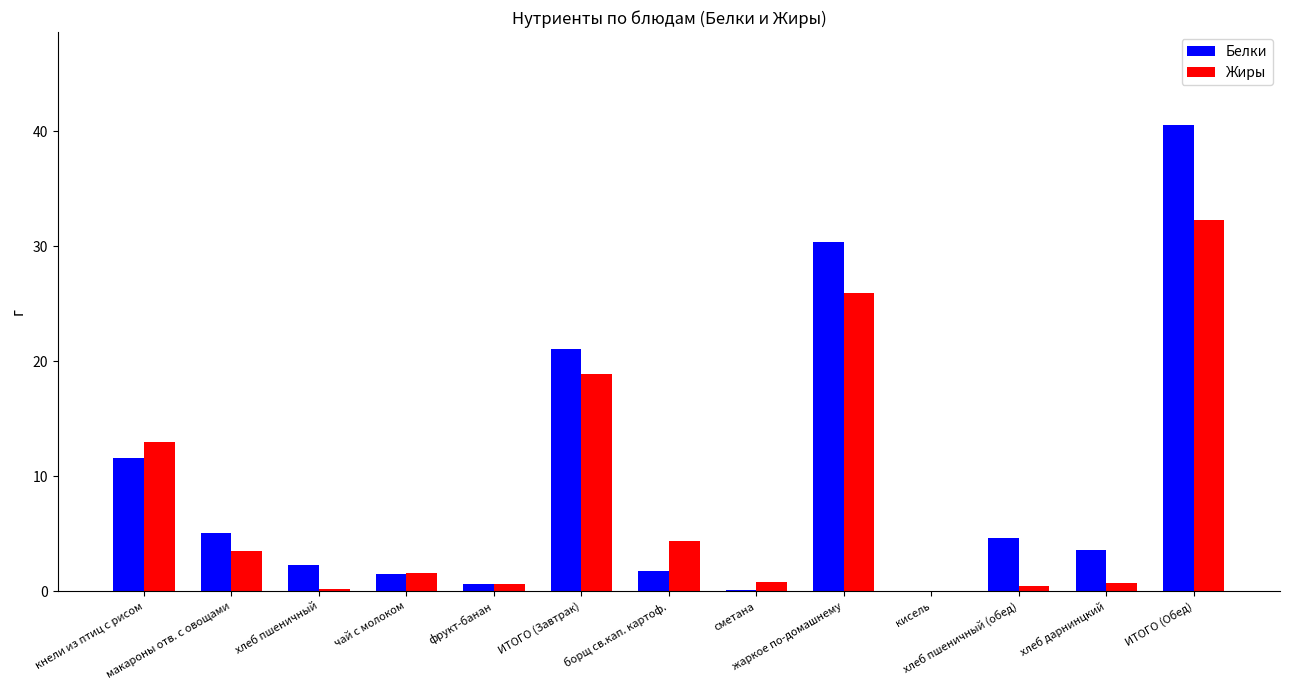

What is the sum of all Жиры values?

102.4